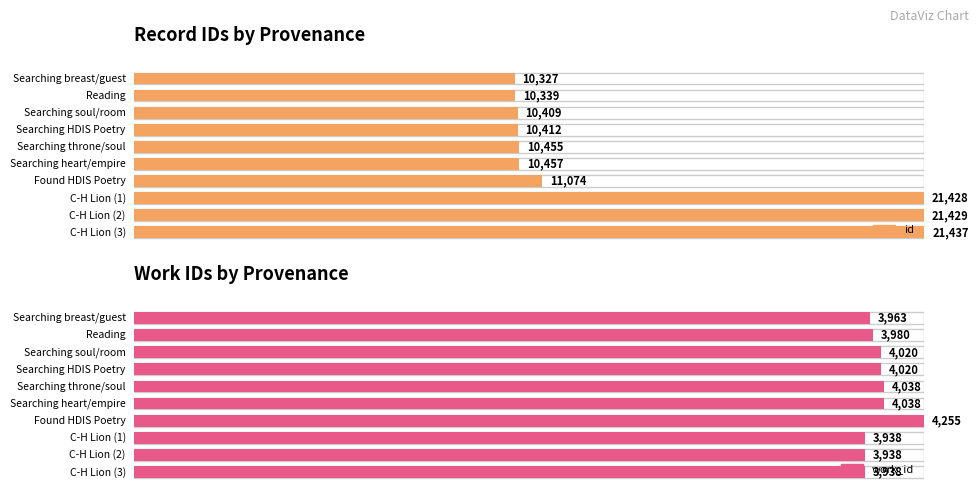

Is it true that work_id equals 2000 at Searching throne/soul?

False